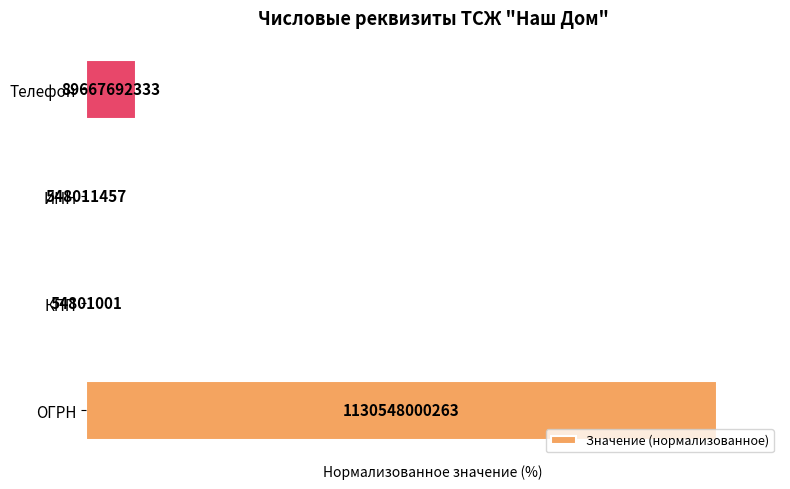

How many values exceed 7?

2